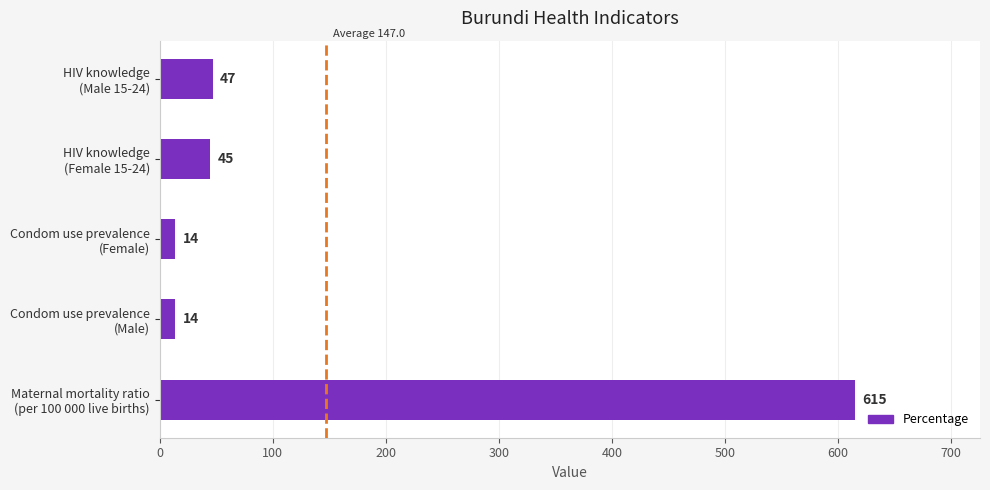

Are the bars horizontal?

Yes